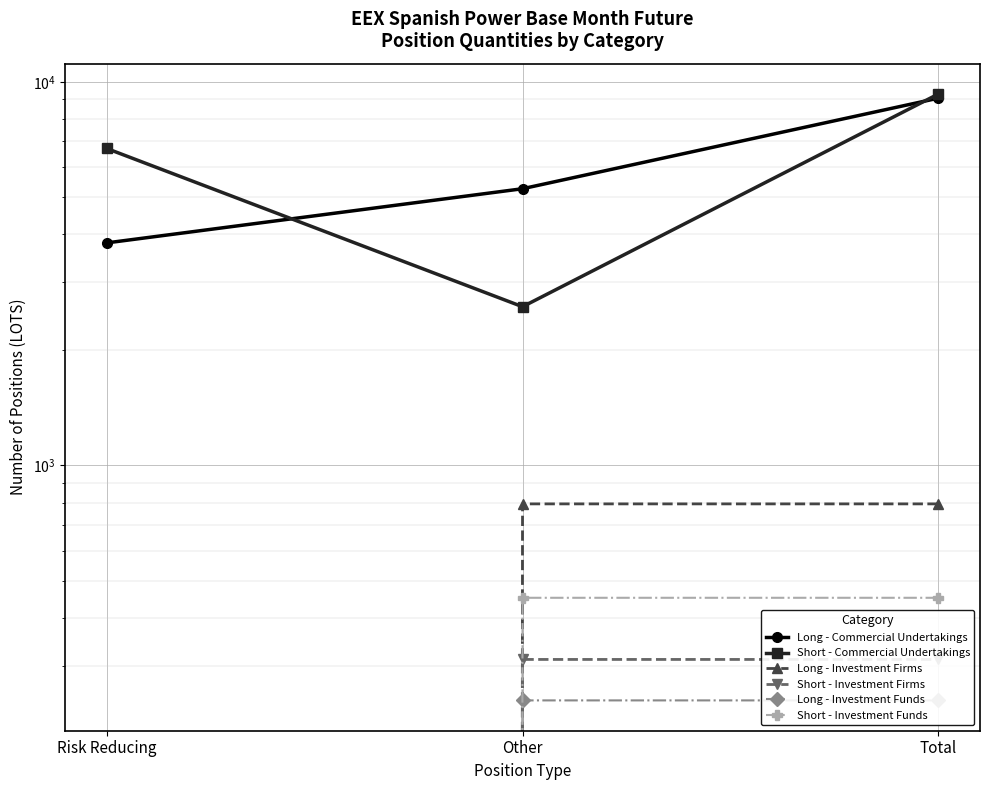

How many series are shown in this chart?

6